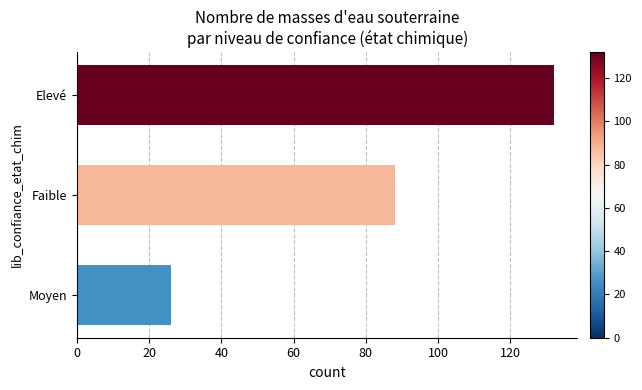

Between Elevé and Faible, which is larger?

Elevé